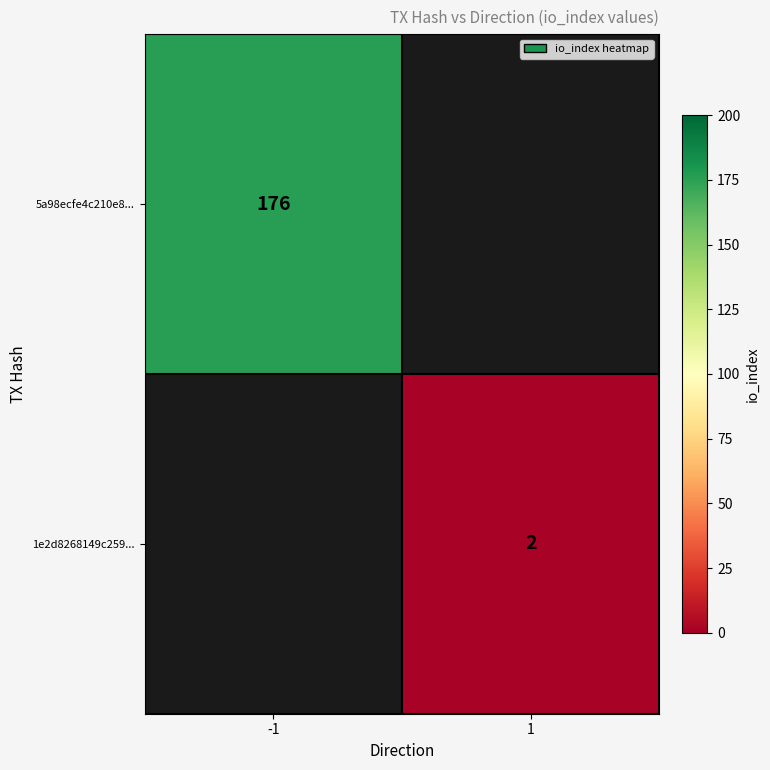

Is it true that 1e2d8268149c259... equals 2 at 1?

True